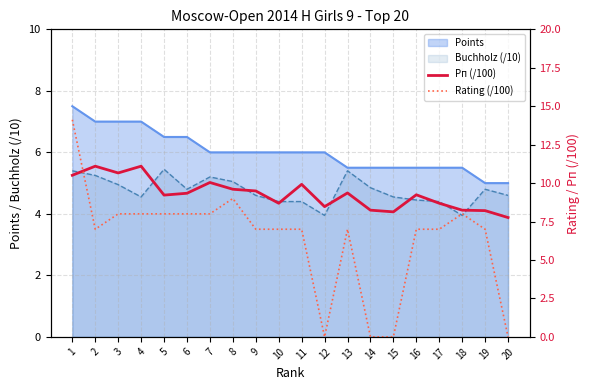

At which label does Rating (/100) first exceed 7?

1